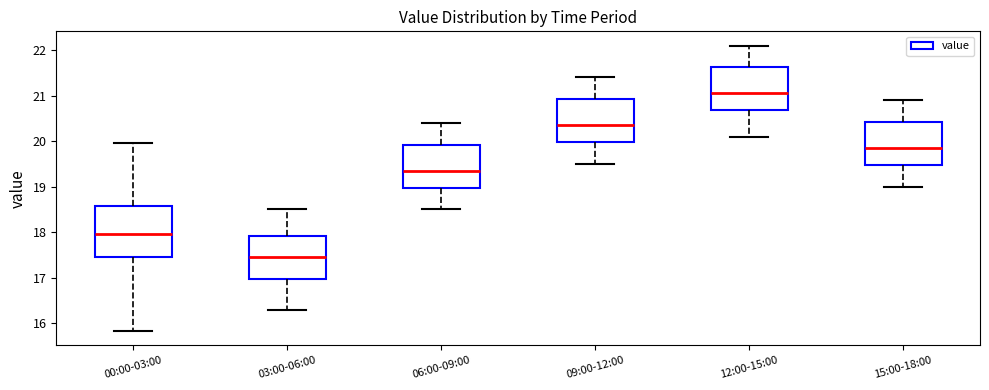

Comparing the boxes themselves (not the whiskers), which one is the tallest?

00:00-03:00